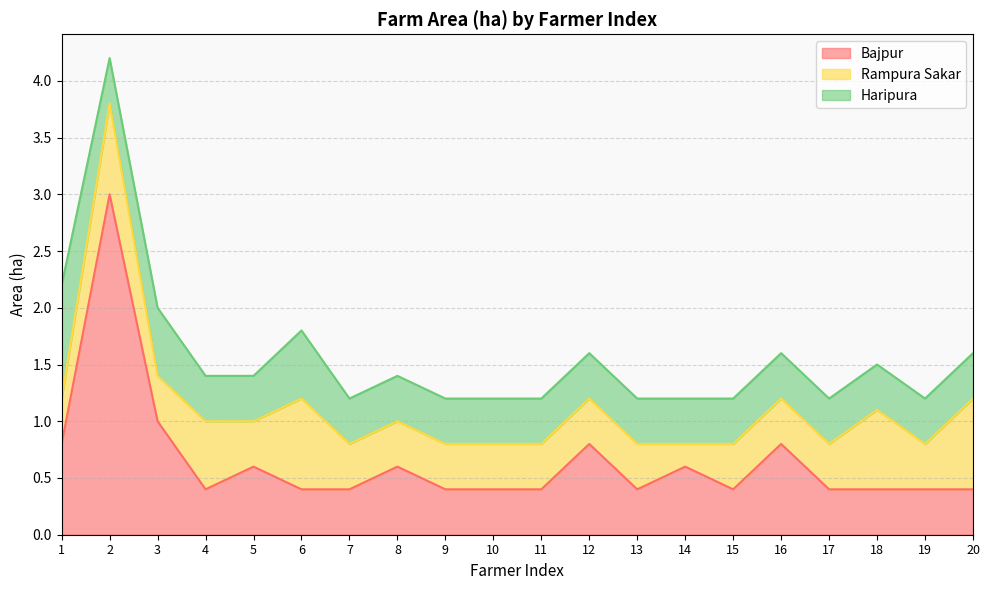

What is the sum of the Bajpur values at 7 and 13?

0.8